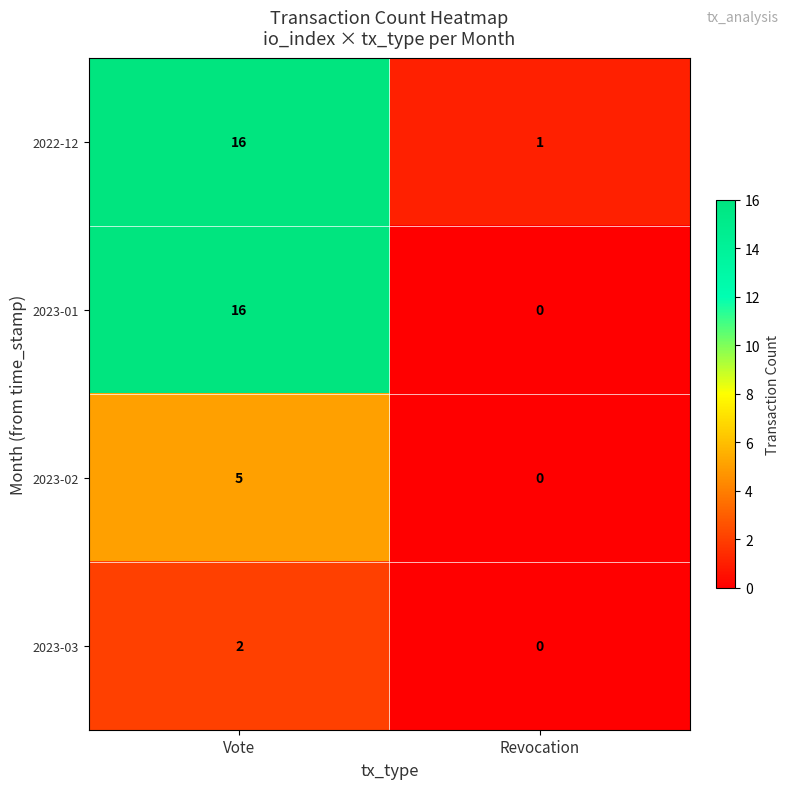

What is the highest value of the 2023-02 series?

5